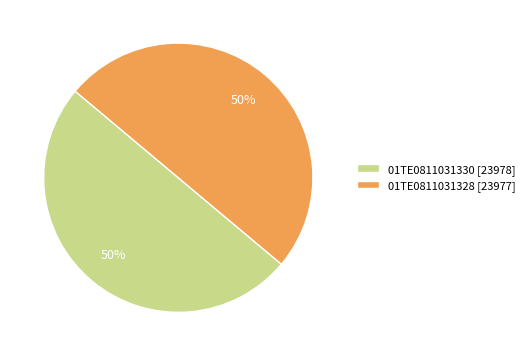

To the nearest percent, what portion does 01TE0811031330 represent?

50%